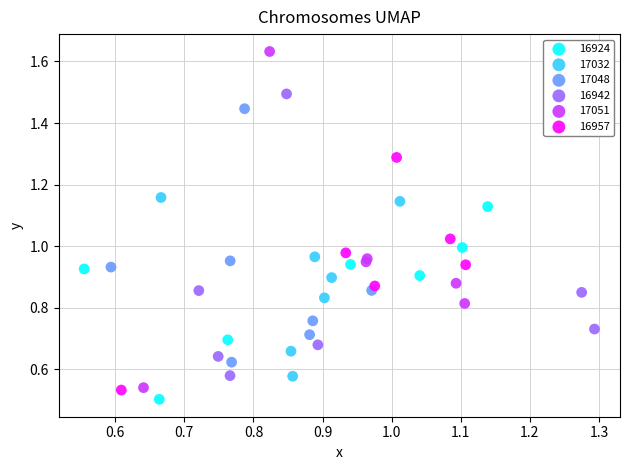

Which series contains the highest Y value?

17051